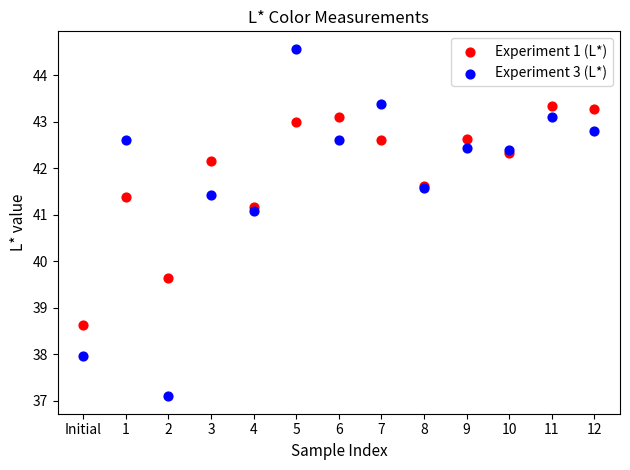

What are all the series names shown in the legend?

Experiment 1 (L*), Experiment 3 (L*)